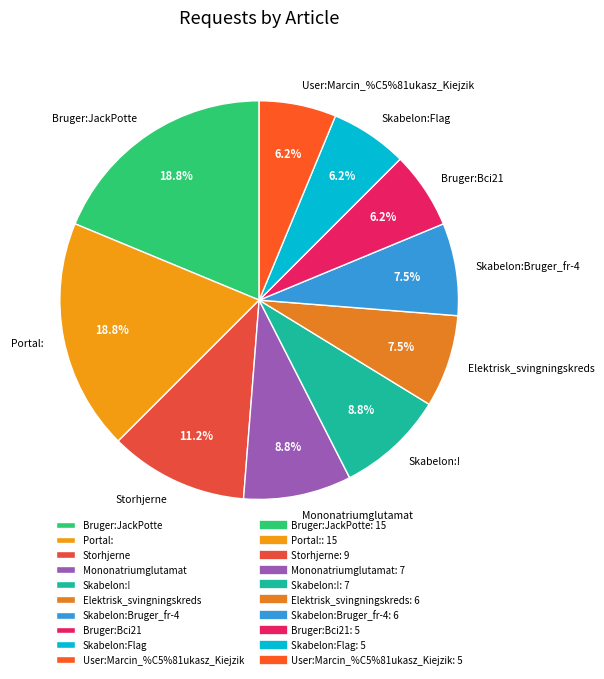

To the nearest percent, what percentage of the pie is Elektrisk_svingningskreds?

8%